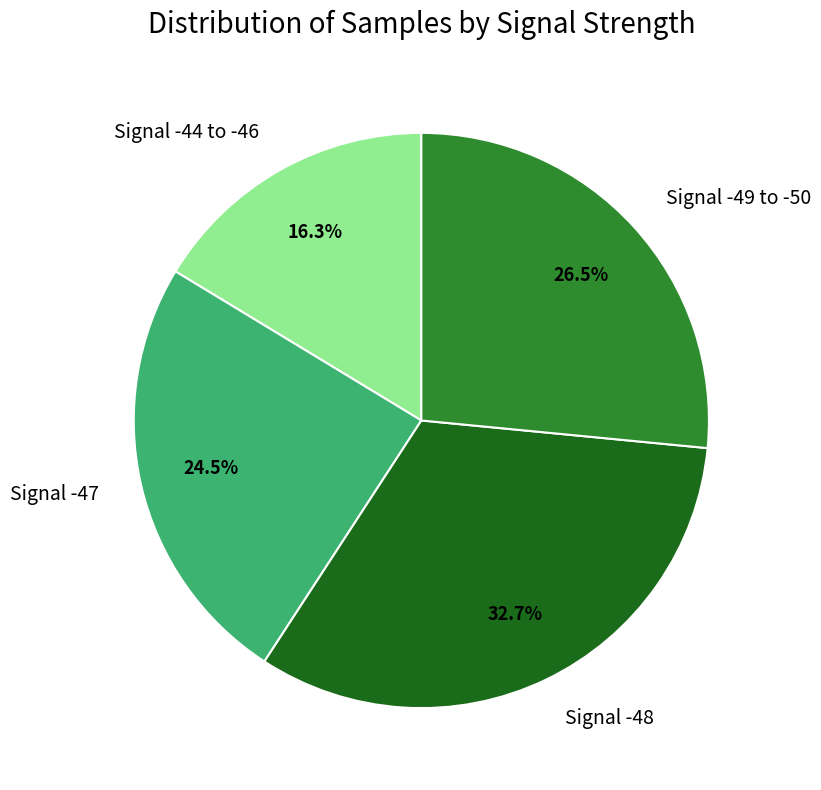

What percentage do Signal -49 to -50 and Signal -47 together represent?

51.0%